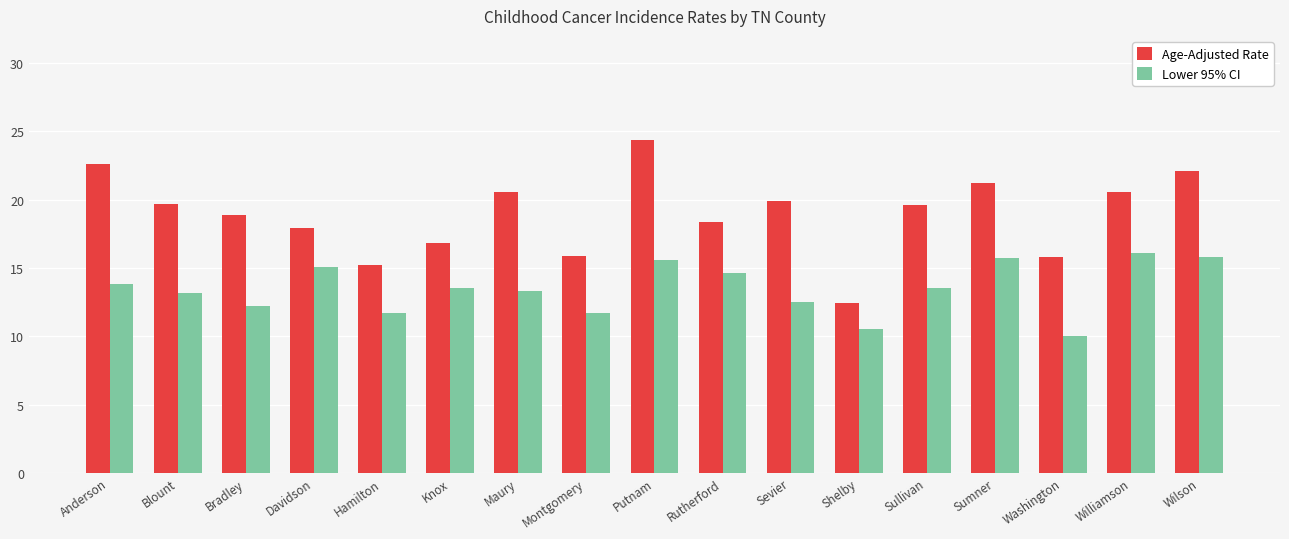

Is it true that Lower 95% CI equals 18.0 at Hamilton?

False